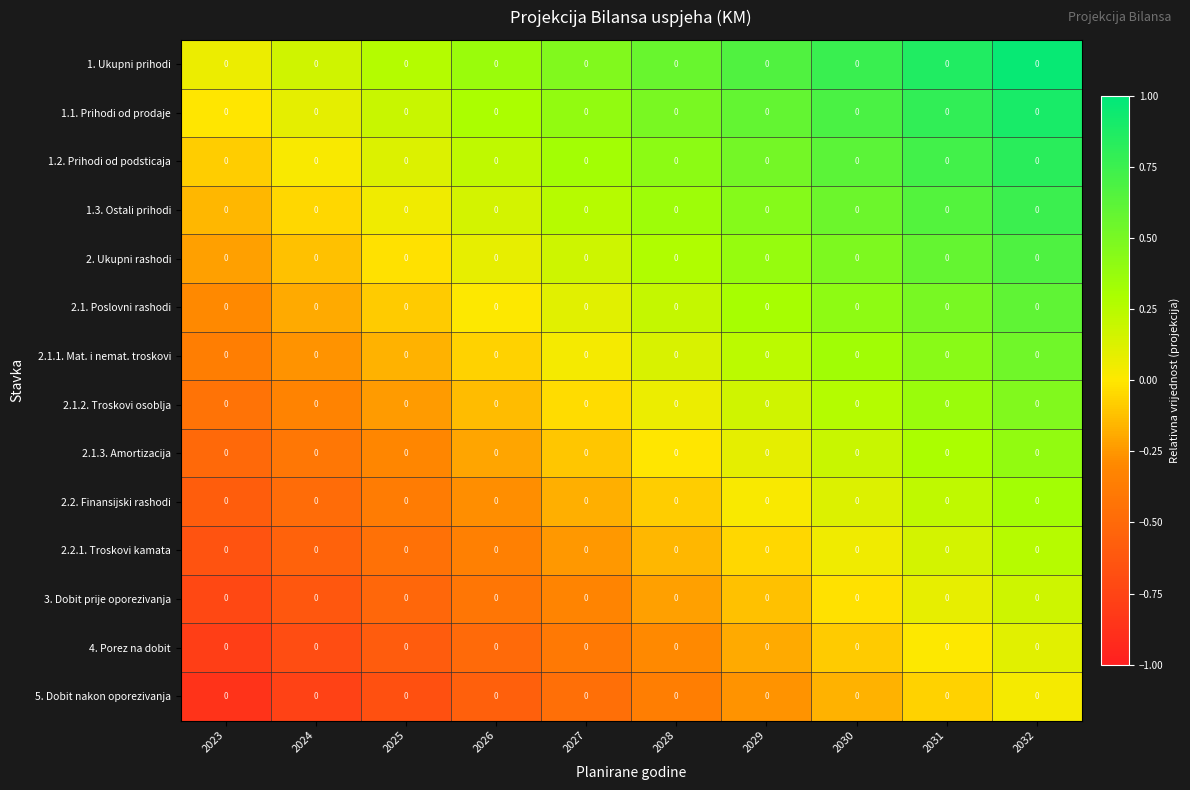

What is the total value across all series at 2032?

7.0